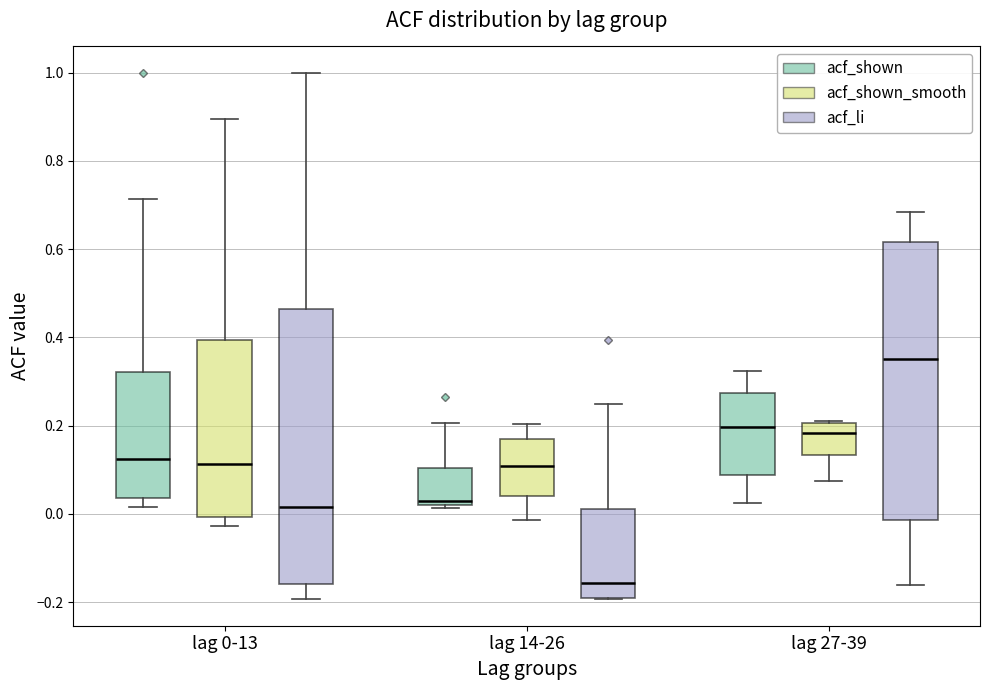

Which box has the lowest median line?

lag 14-26 (acf_li)